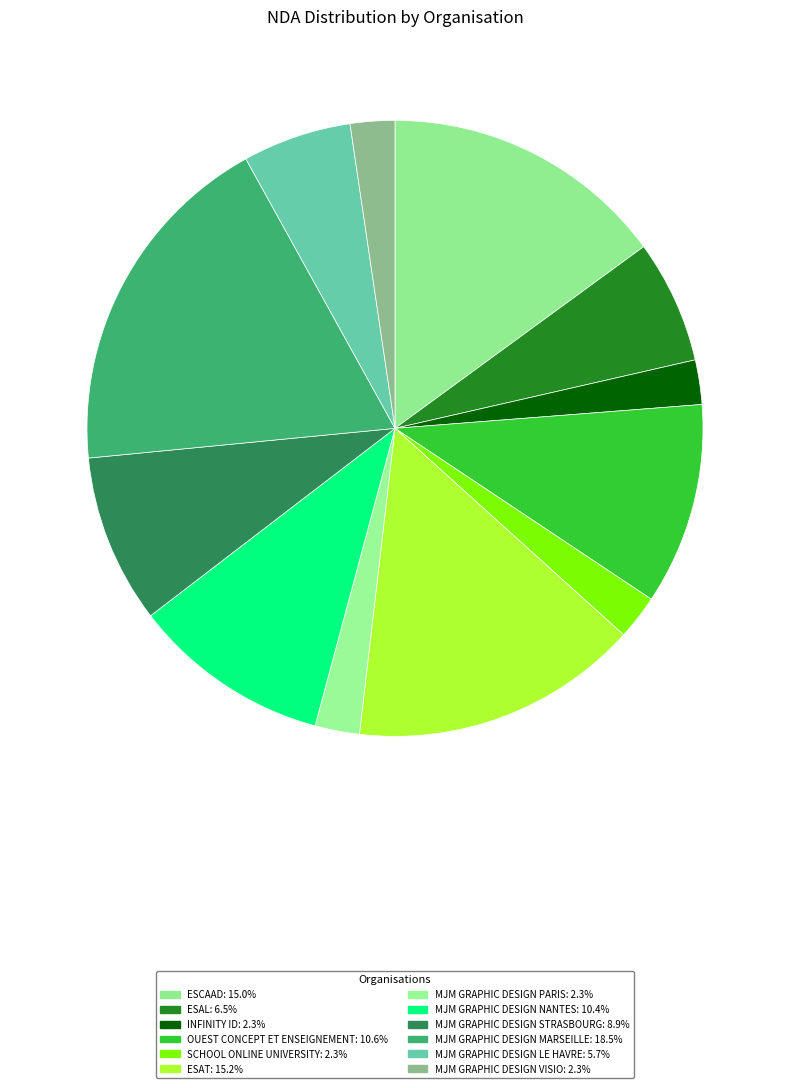

The MJM GRAPHIC DESIGN LE HAVRE slice represents 6% of the pie. True or false?

True